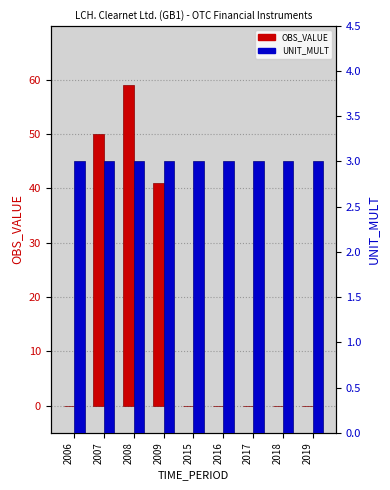

Are the bars grouped side by side (vs. stacked)?

Yes